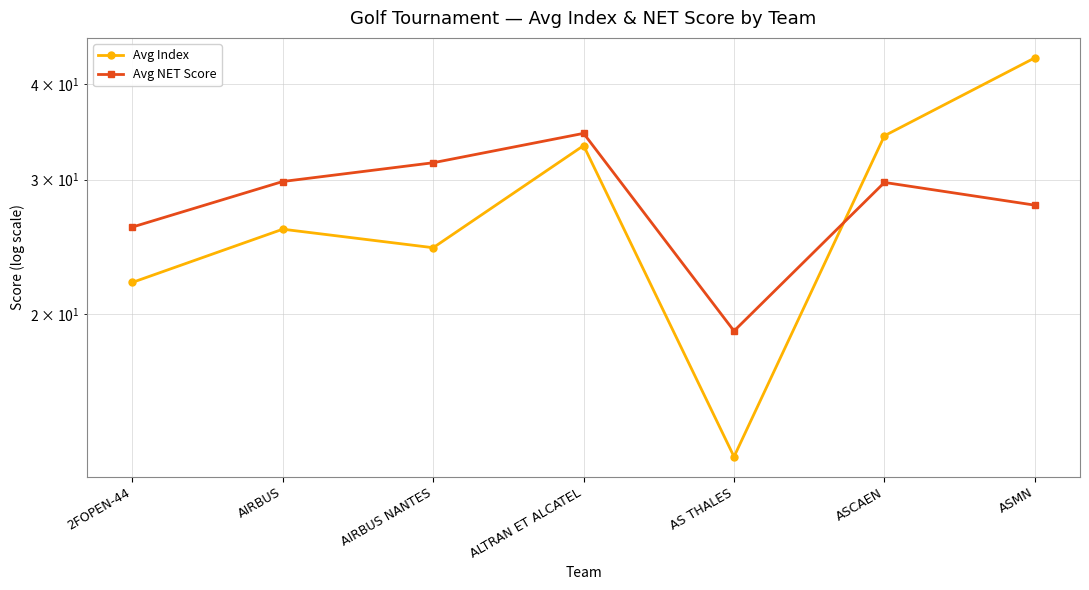

List the labels in order of Avg Index value, largest first.

ASMN, ASCAEN, ALTRAN ET ALCATEL, AIRBUS, AIRBUS NANTES, 2FOPEN-44, AS THALES